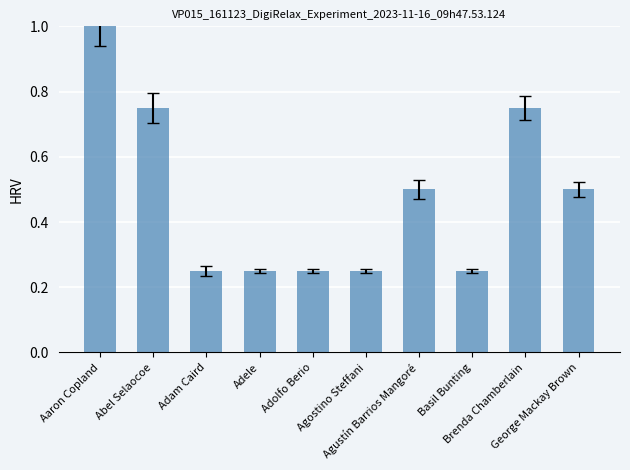

How many series are shown in this chart?

1